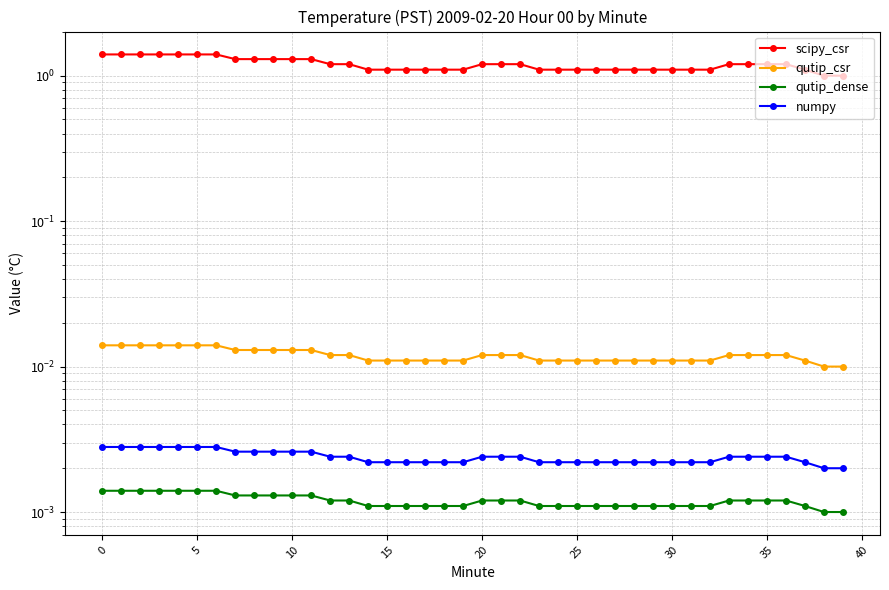

What is the label of the 18th point from the left?

17